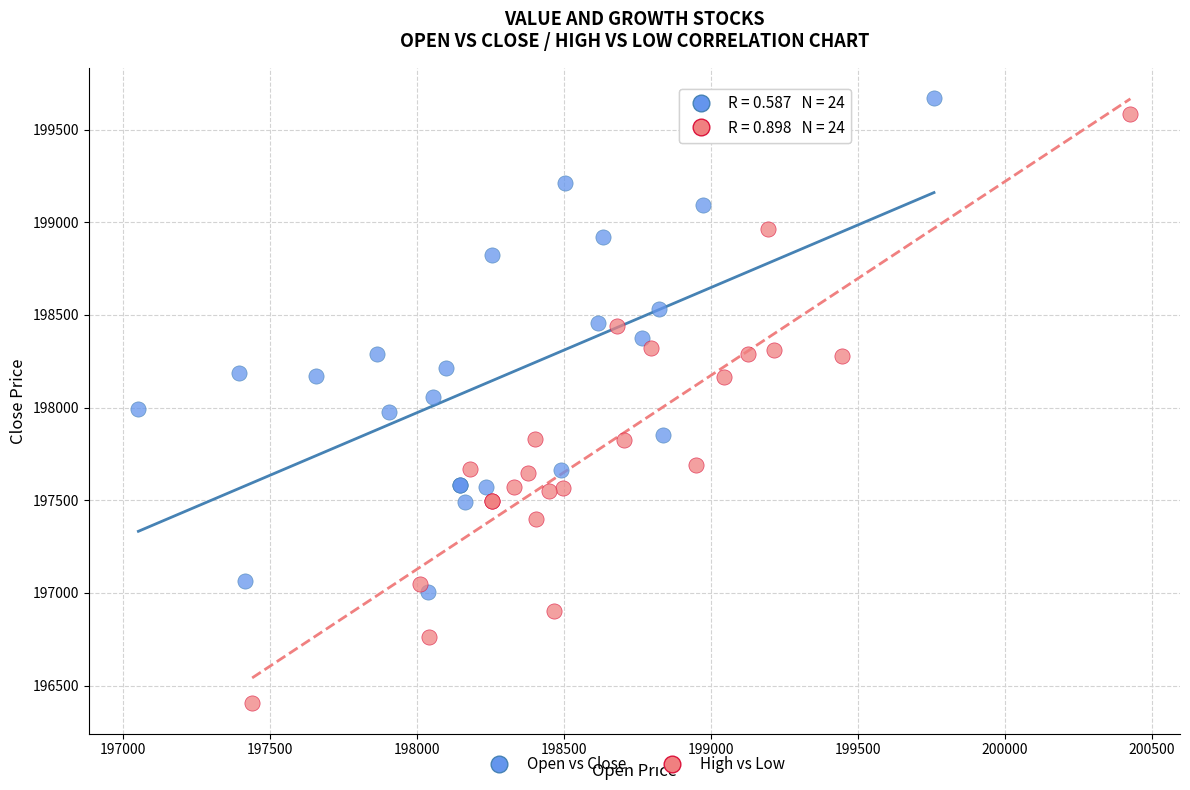

What are all the series names shown in the legend?

Open vs Close, High vs Low